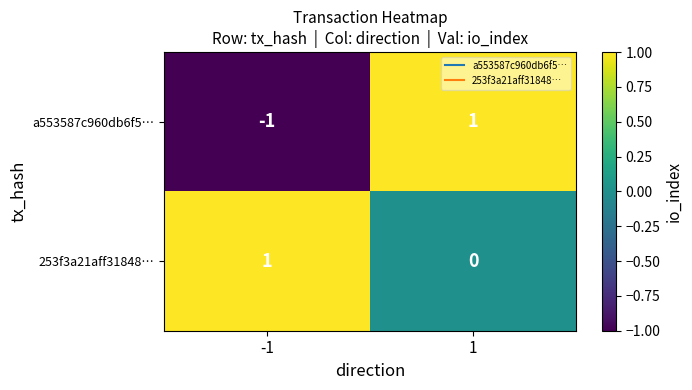

Which series has the widest spread of values?

a553587c960db6f5…